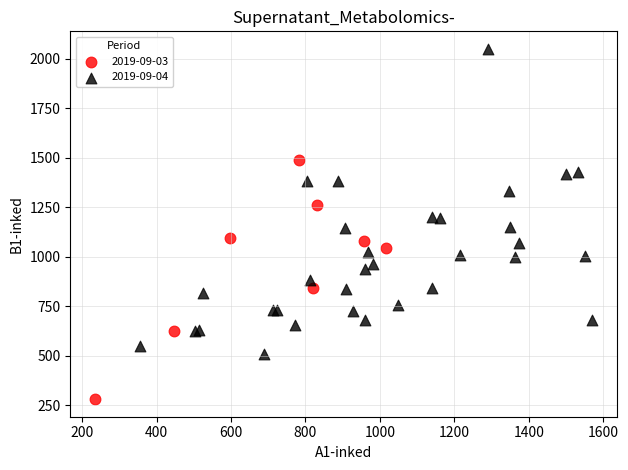

Which series has the widest spread of Y values?

2019-09-04